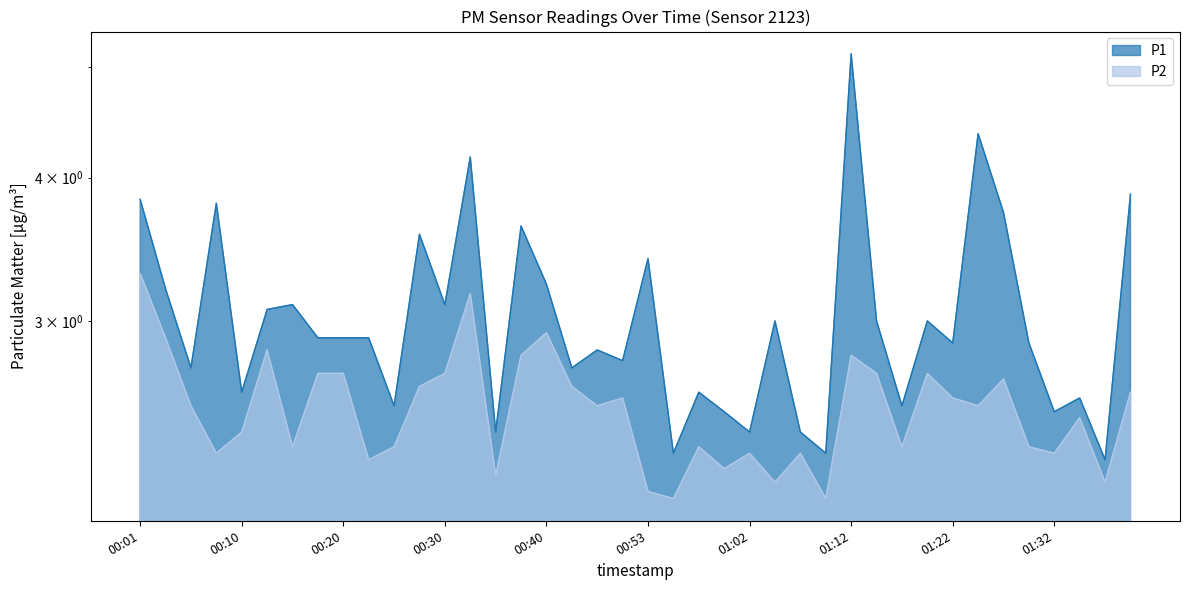

Rank the categories by P2 value from lowest to highest.

00:55, 01:10, 00:53, 01:05, 01:37, 00:35, 01:00, 00:23, 00:08, 01:02, 01:07, 01:32, 00:15, 00:25, 00:57, 01:18, 01:30, 00:10, 01:35, 00:06, 00:48, 01:25, 00:50, 01:22, 01:40, 00:28, 00:42, 01:27, 00:18, 00:20, 00:30, 01:15, 01:20, 00:37, 01:12, 00:13, 00:03, 00:40, 00:33, 00:01